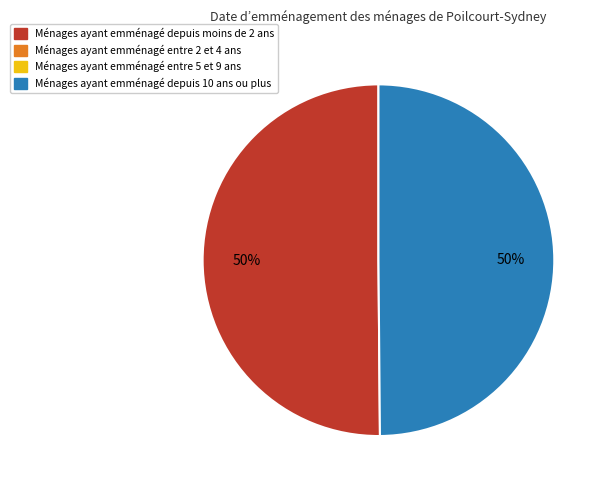

To the nearest percent, what is the average slice percentage?

50%